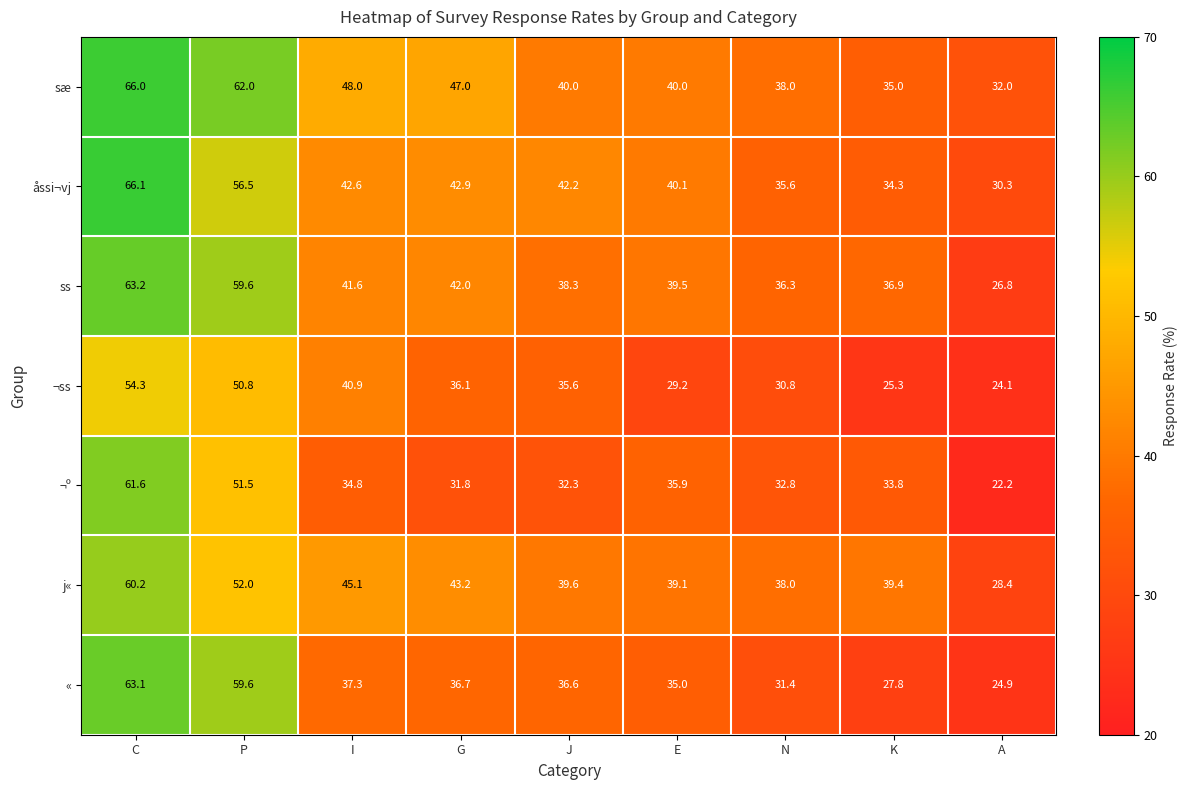

What is the difference between the highest and lowest values at G?

15.2